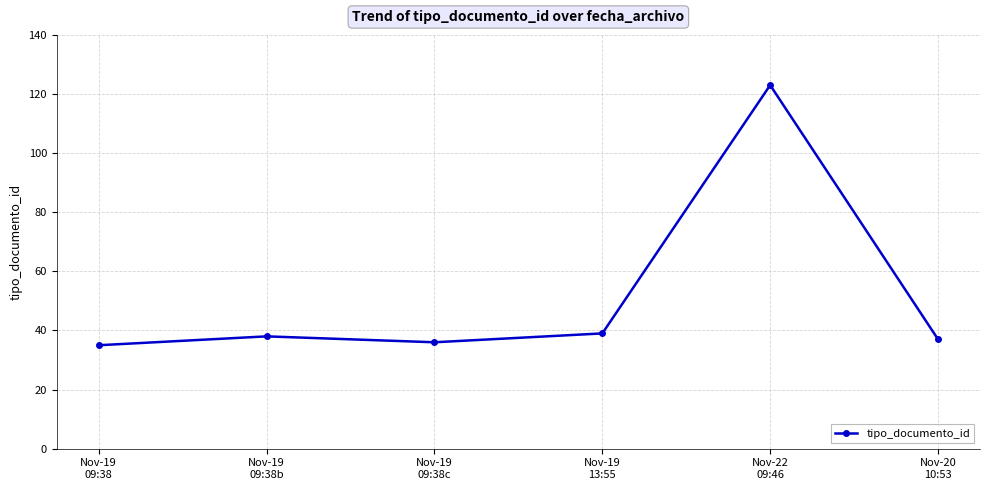

What is the smallest value displayed?

35